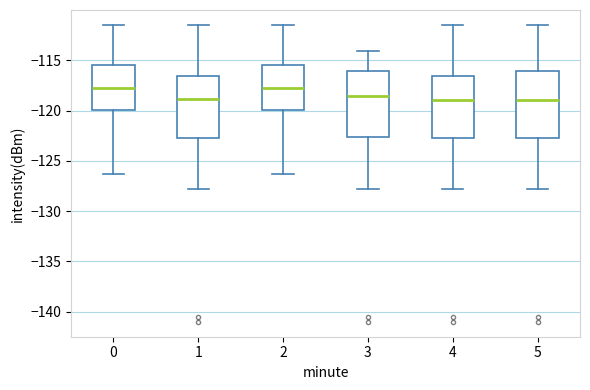

Reading left to right, transcribe this box plot: for each box, give where its median line is, the range the box spans, and where its two whiskers end, as read against the y-axis. The values are not printed on the chart, so give them approximately, as read against the axis.

0: median -117.5, box -120.0 to -115.5, whiskers -126.5 to -111.5
1: median -119.0, box -122.5 to -116.5, whiskers -128.0 to -111.5
2: median -117.5, box -120.0 to -115.5, whiskers -126.5 to -111.5
3: median -118.5, box -122.5 to -116.0, whiskers -128.0 to -114.0
4: median -119.0, box -122.5 to -116.5, whiskers -128.0 to -111.5
5: median -119.0, box -122.5 to -116.0, whiskers -128.0 to -111.5